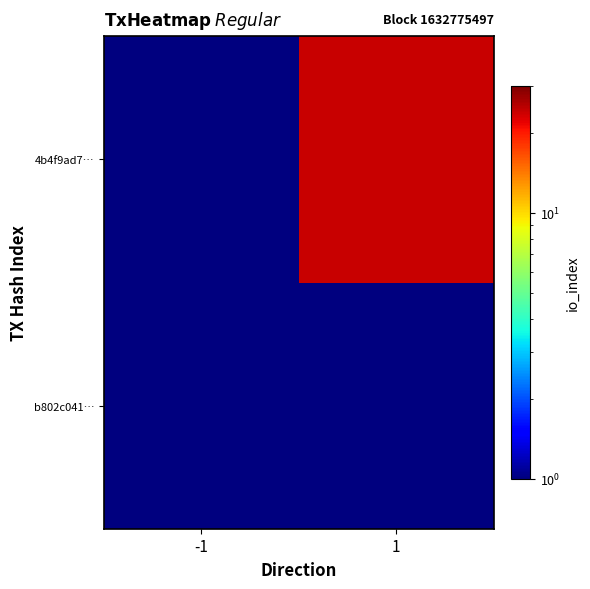

At -1, list the series in order from largest to smallest.

b802c041…, 4b4f9ad7…